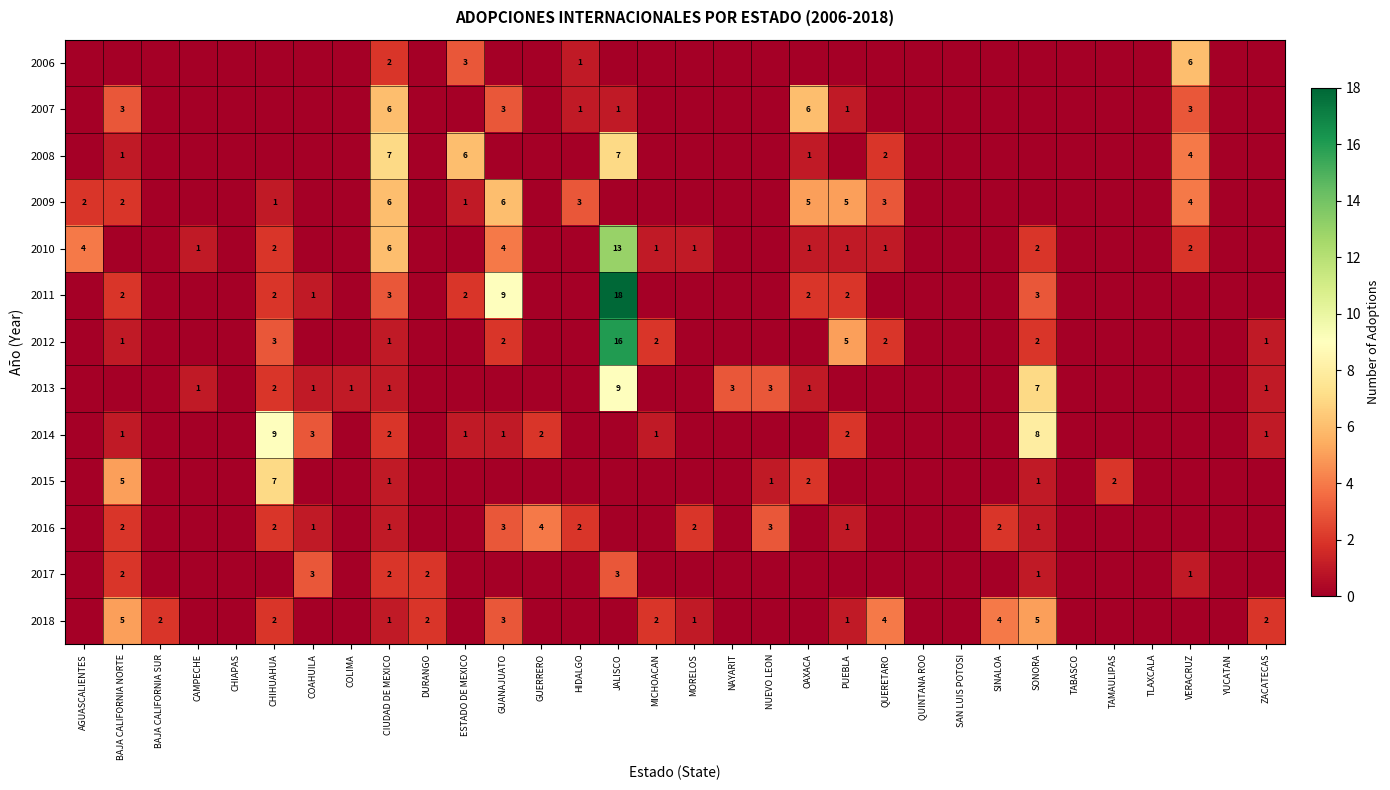

Is the value of 2012 at SONORA greater than the value of 2008 at CIUDAD DE MEXICO?

No